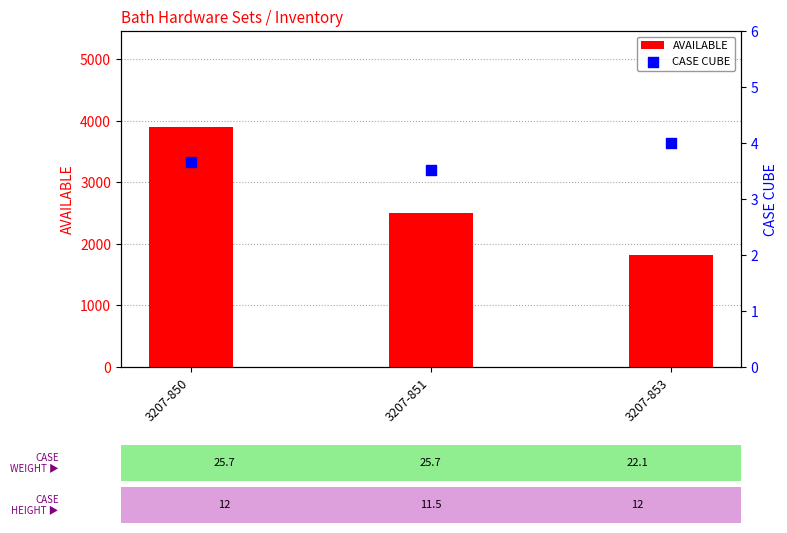

Is the value of CASE CUBE at 3207-850 greater than the value of AVAILABLE at 3207-851?

No